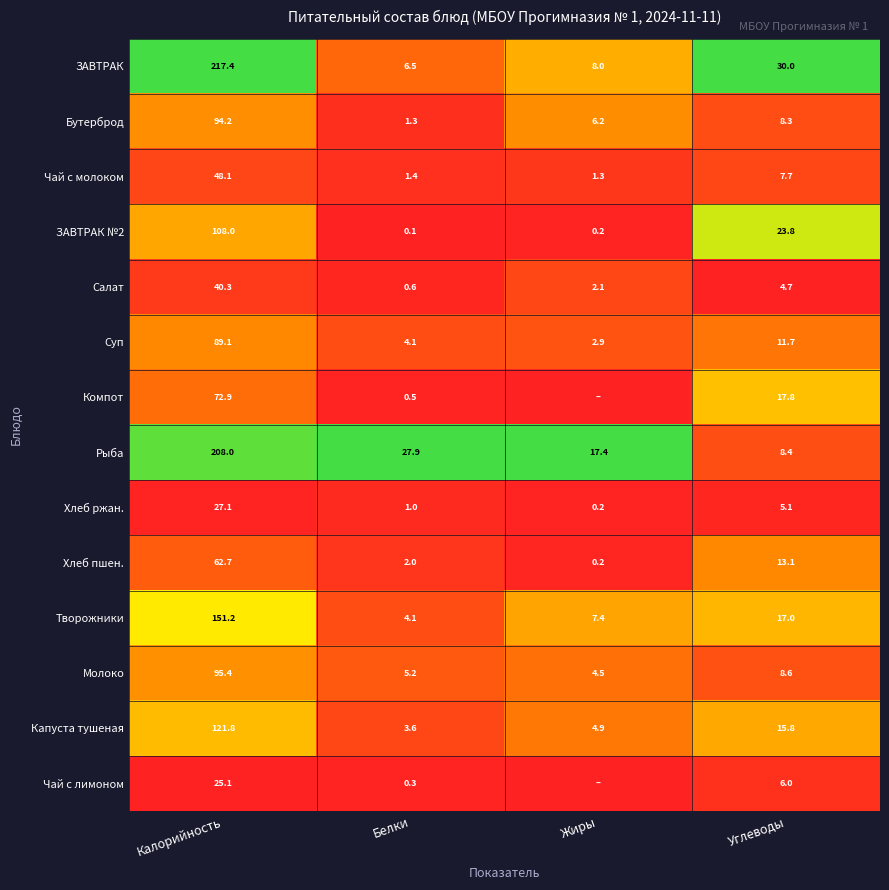

Is it true that ЗАВТРАК №2 equals 0.3 at Углеводы?

False